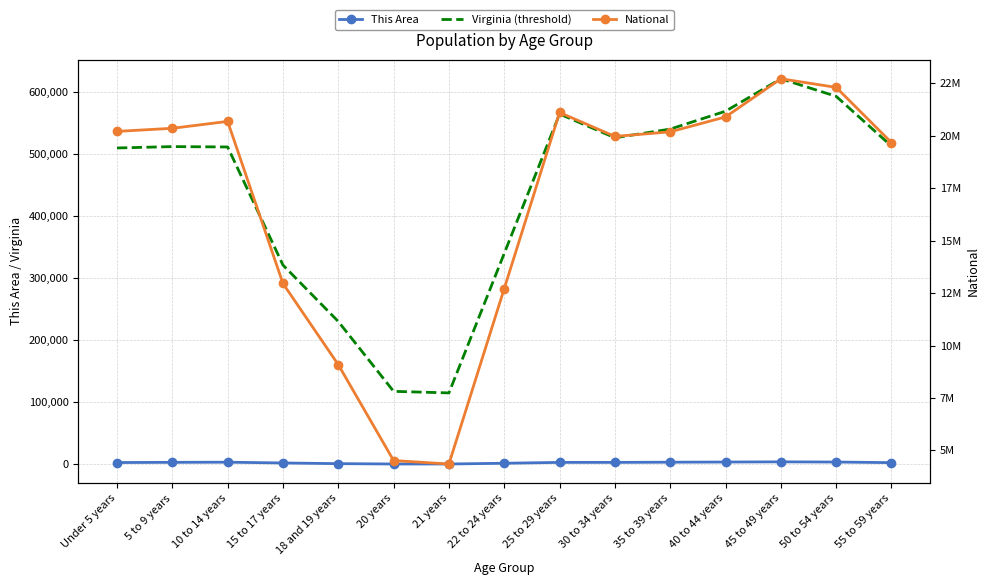

What are all the series names shown in the legend?

This Area, Virginia (threshold), National